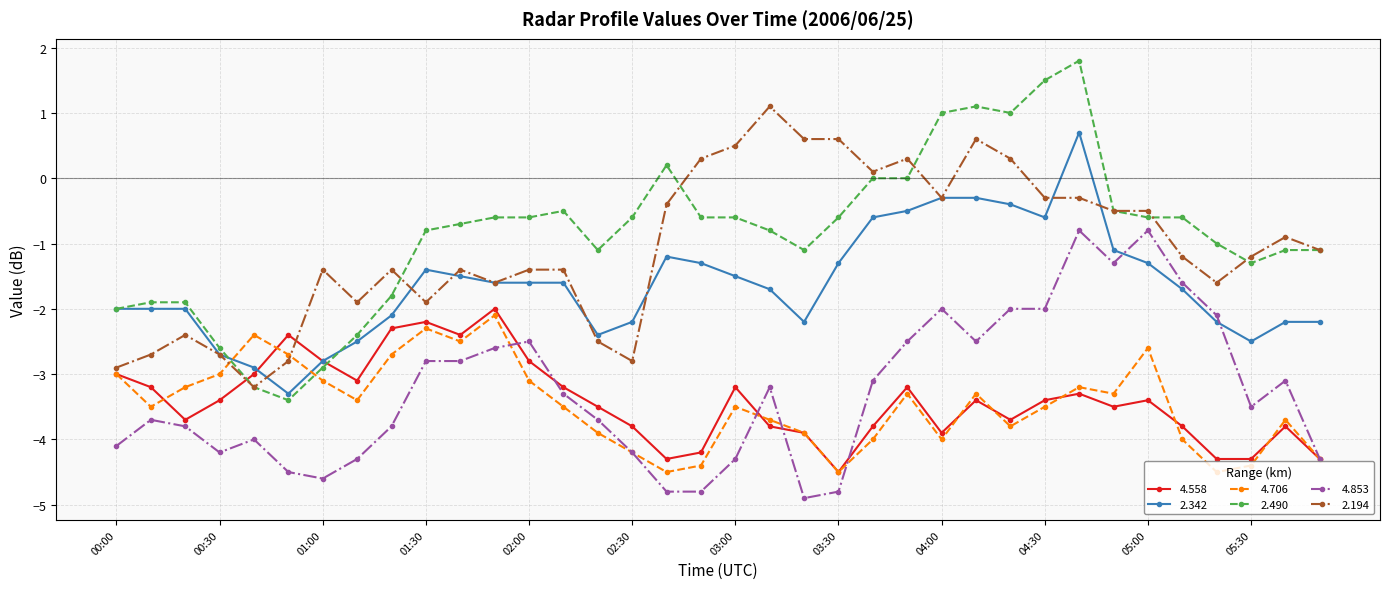

Which series has the largest range (max minus min)?

2.490